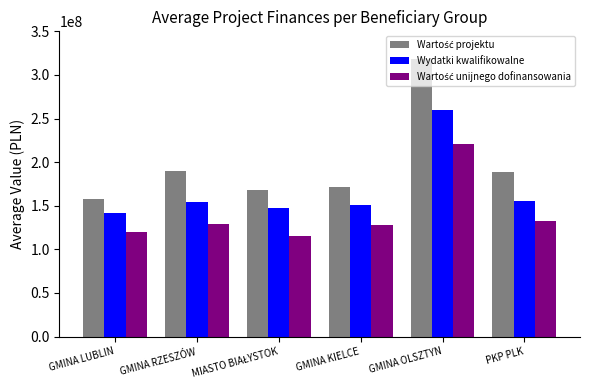

At how many categories does at least one series exceed 296677036?

1